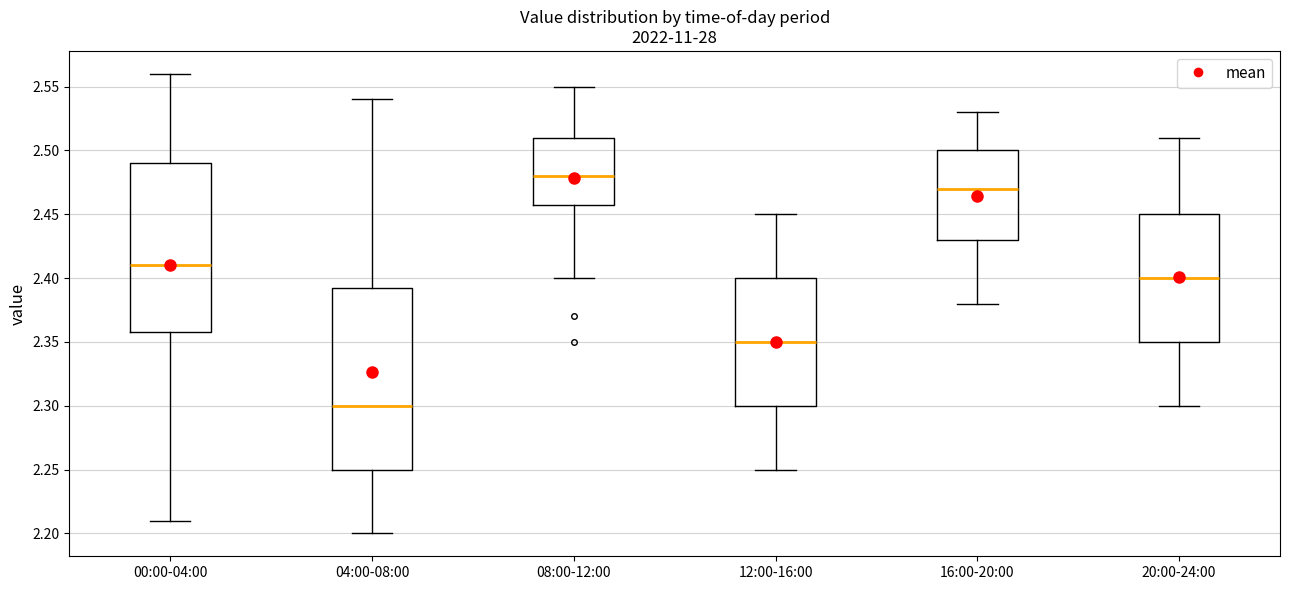

Reading left to right, read every box against the y-axis: the position of its median line, the range the box covers, and the ends of its whiskers. The values are not printed on the chart, so give them approximately, as read against the axis.

00:00-04:00: median 2.410, box 2.360 to 2.490, whiskers 2.210 to 2.560
04:00-08:00: median 2.300, box 2.250 to 2.395, whiskers 2.200 to 2.540
08:00-12:00: median 2.480, box 2.460 to 2.510, whiskers 2.400 to 2.550
12:00-16:00: median 2.350, box 2.300 to 2.400, whiskers 2.250 to 2.450
16:00-20:00: median 2.470, box 2.430 to 2.500, whiskers 2.380 to 2.530
20:00-24:00: median 2.400, box 2.350 to 2.450, whiskers 2.300 to 2.510